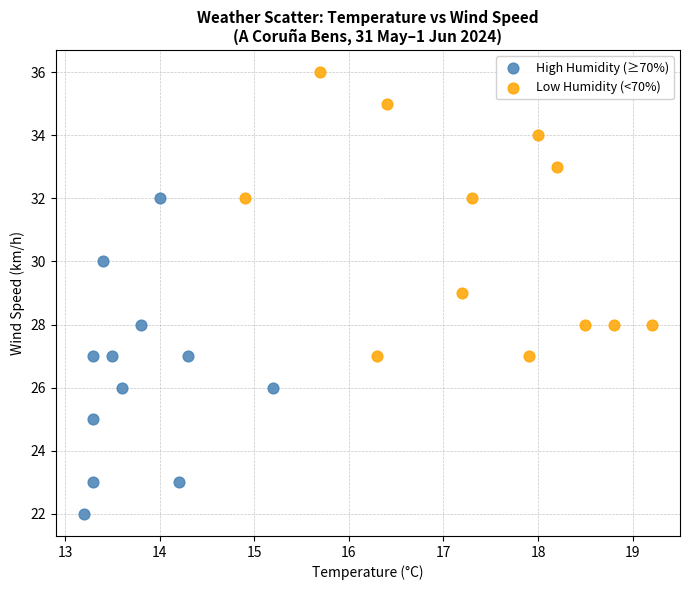

What are all the series names shown in the legend?

High Humidity (≥70%), Low Humidity (<70%)